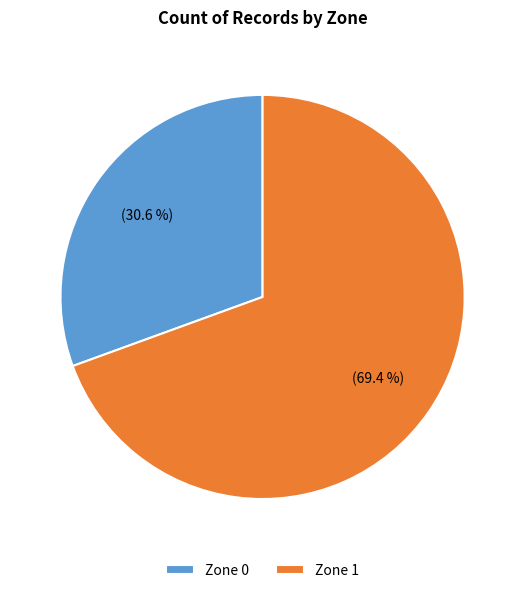

Rank the categories by value from highest to lowest.

Zone 1, Zone 0